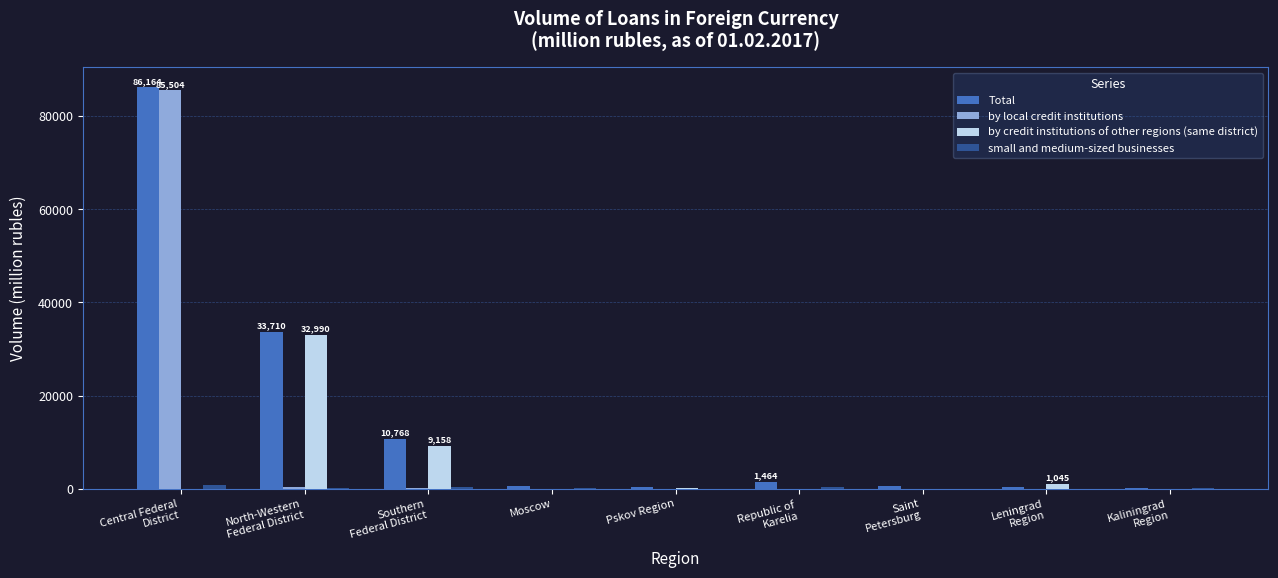

What is the sum of all Total values?

134216